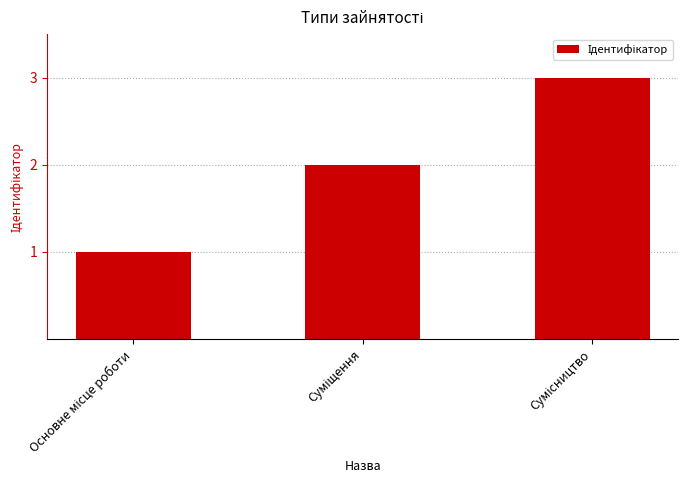

What is the value of the 2nd bar from the left?

2